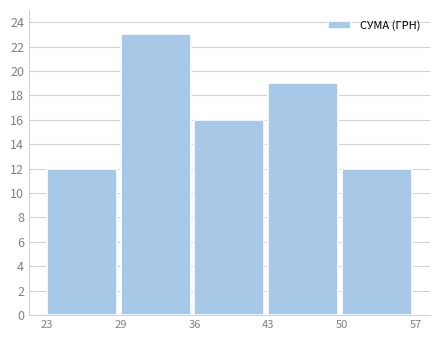

Reading right to left, what are all the values shown in this chart?

50=12	43=19	36=16	29=23	23=12